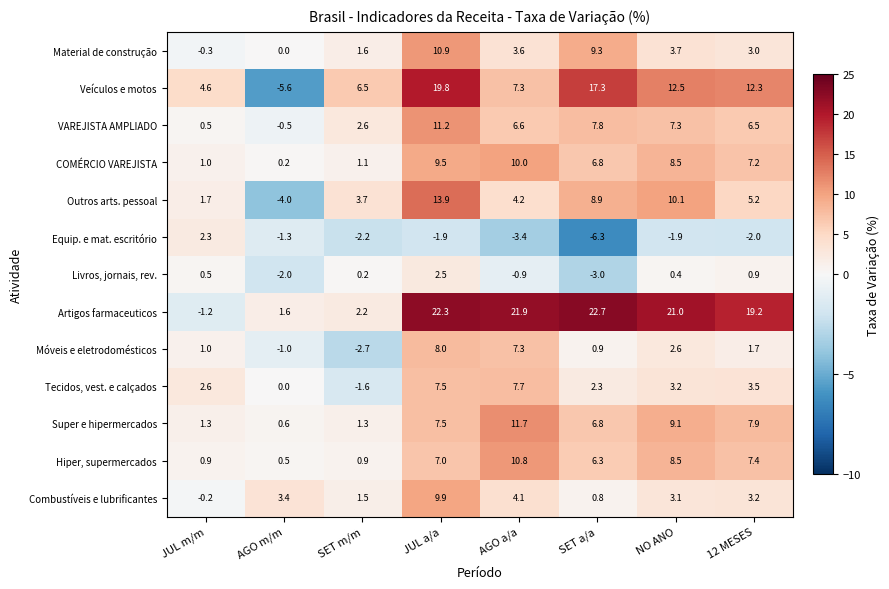

What is the sum of all COMÉRCIO VAREJISTA values?

44.3